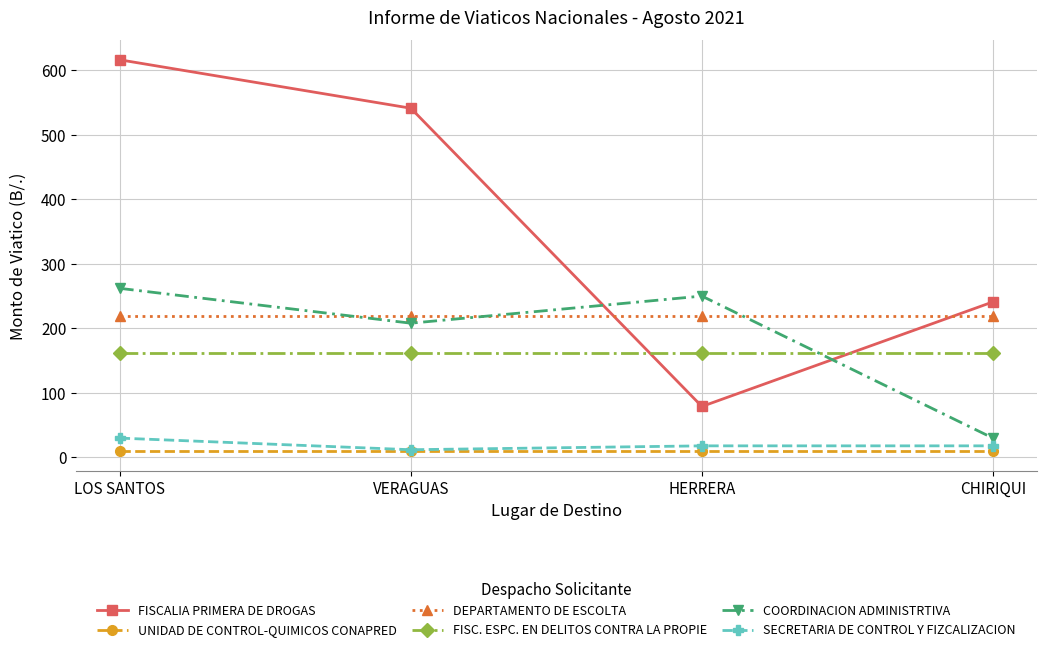

Where does the COORDINACION ADMINISTRTIVA series first go above 250?

LOS SANTOS